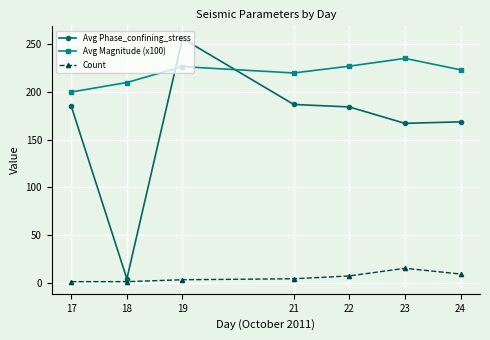

What is the greatest value displayed?

256.2